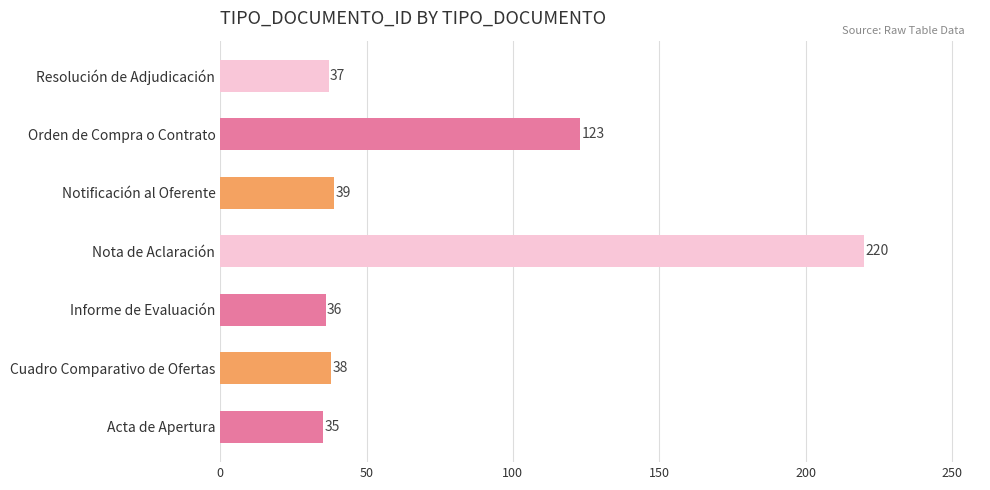

Which category has the highest value across all series?

Nota de Aclaración